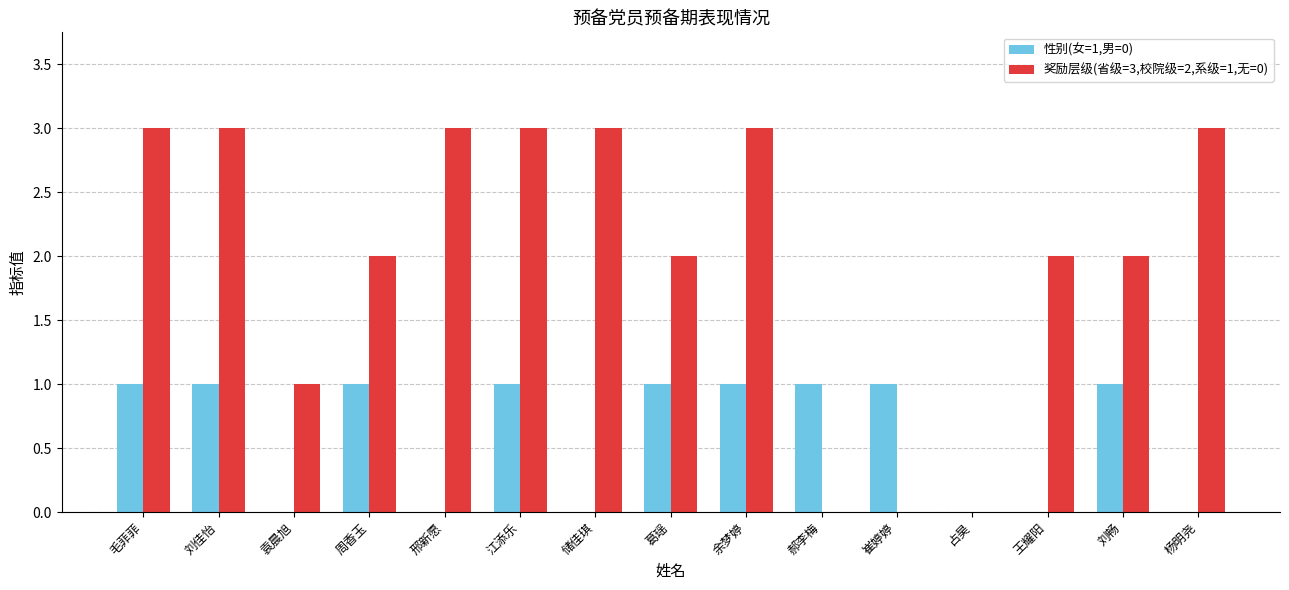

Is it true that 奖励层级(省级=3,校院级=2,系级=1,无=0) equals 3 at 江添乐?

True